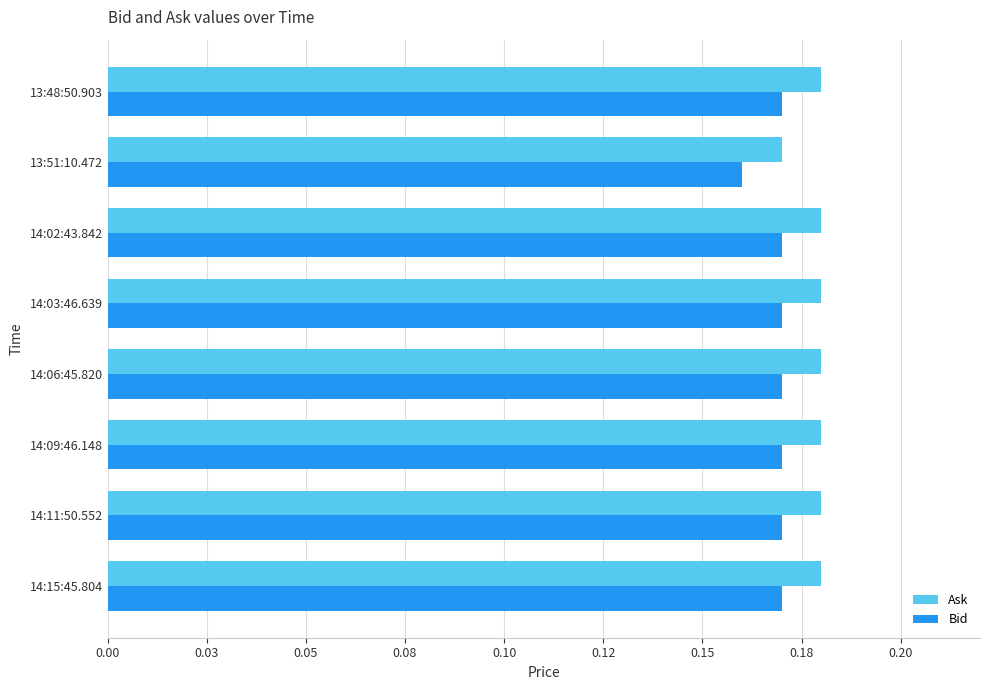

Rank the series by their average value, from lowest to highest.

Bid, Ask